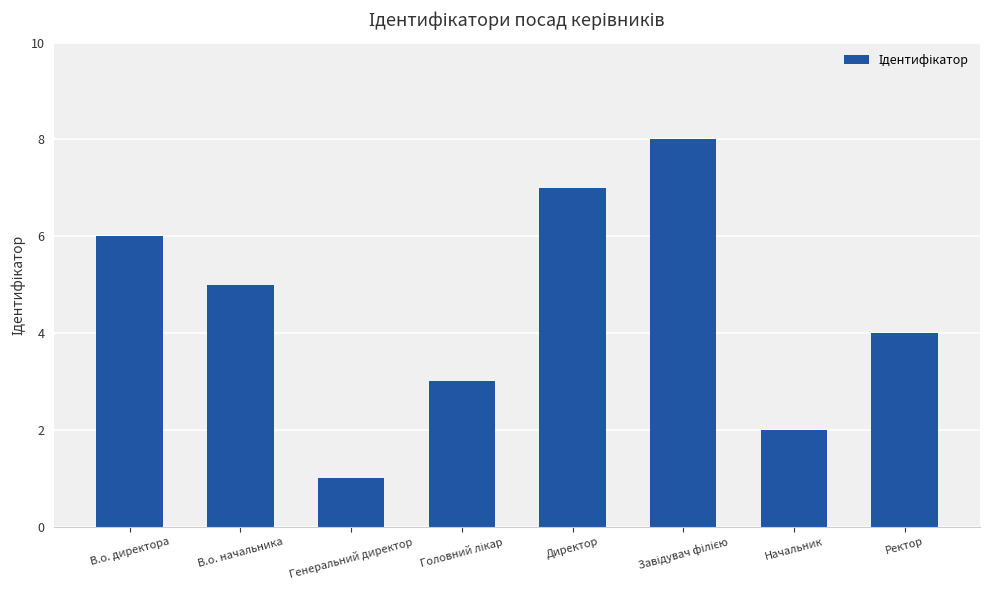

Reading right to left, what are all the values shown in this chart?

4	2	8	7	3	1	5	6